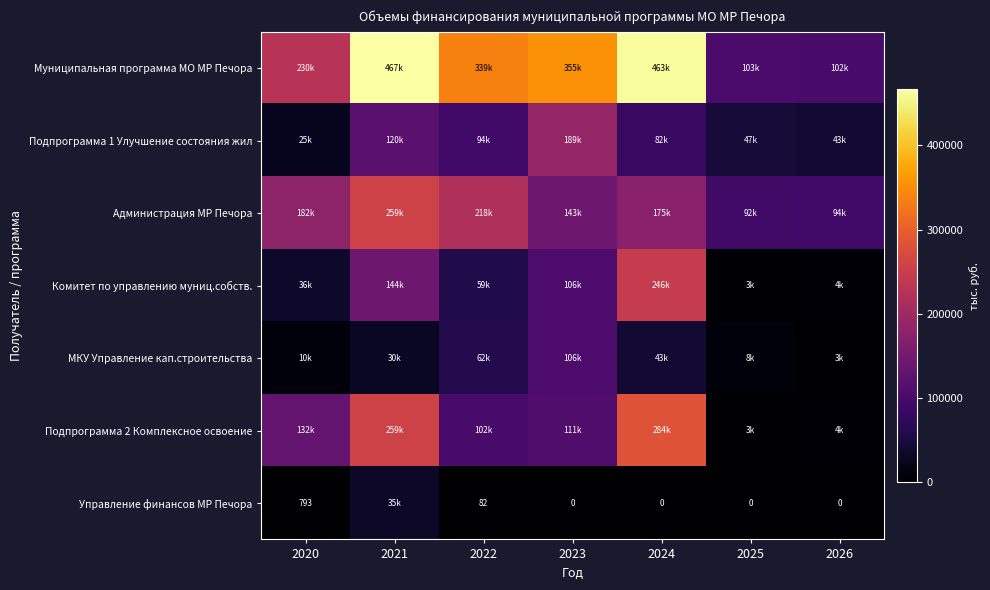

Which series has the widest spread of values?

Муниципальная программа МО МР Печора